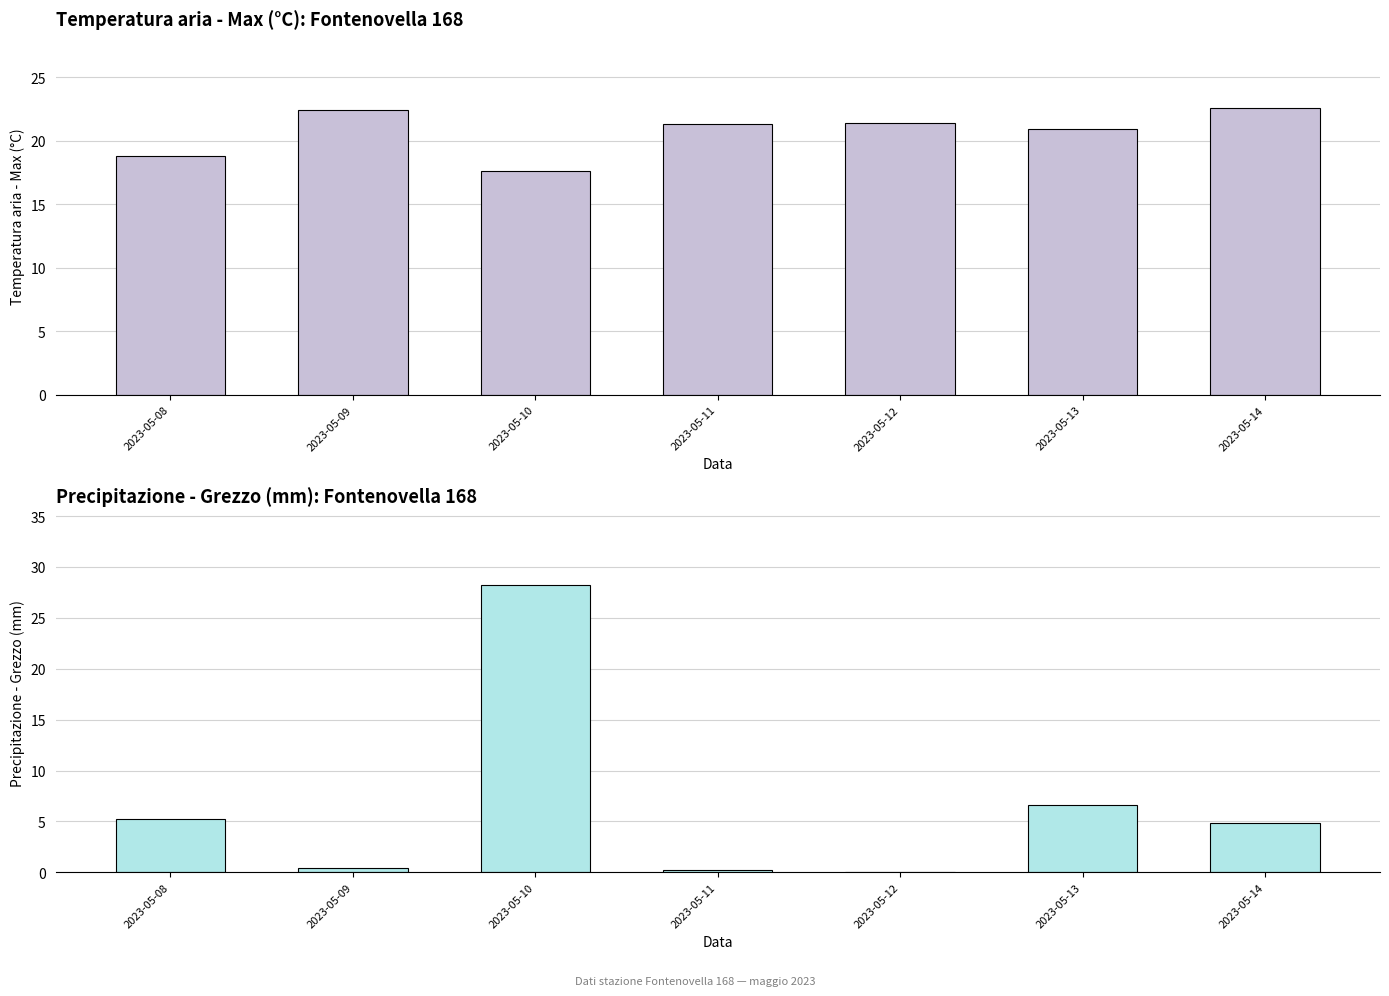

What is the minimum value for Temperatura aria - Max (°C)?

17.6